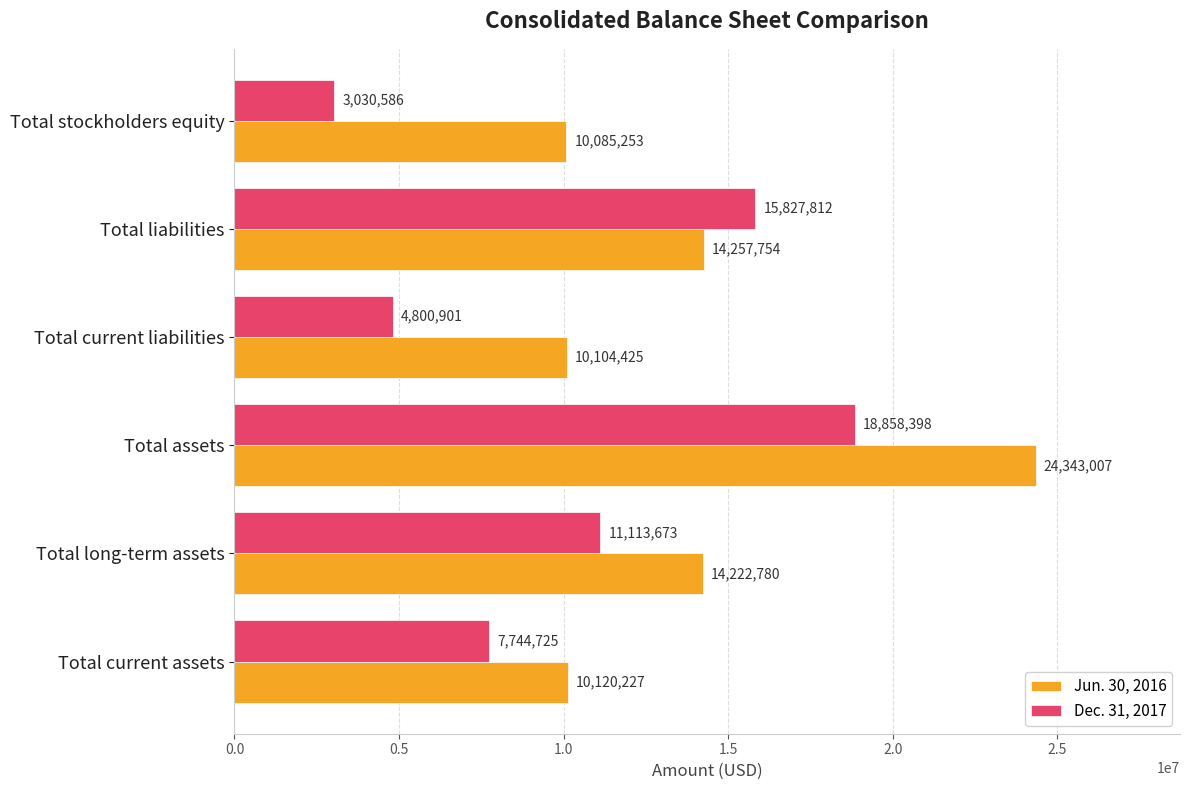

List the series in order of their overall mean, highest first.

Jun. 30, 2016, Dec. 31, 2017